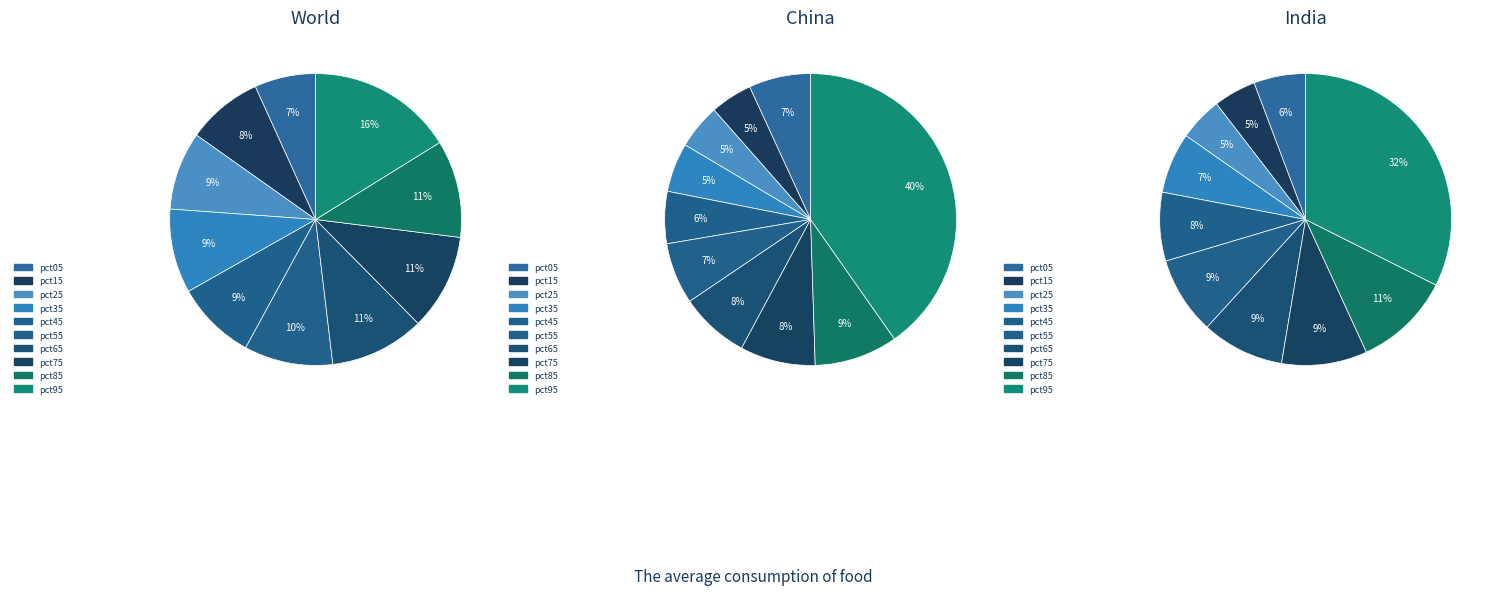

To the nearest percent, what portion does 8 represent?

11%